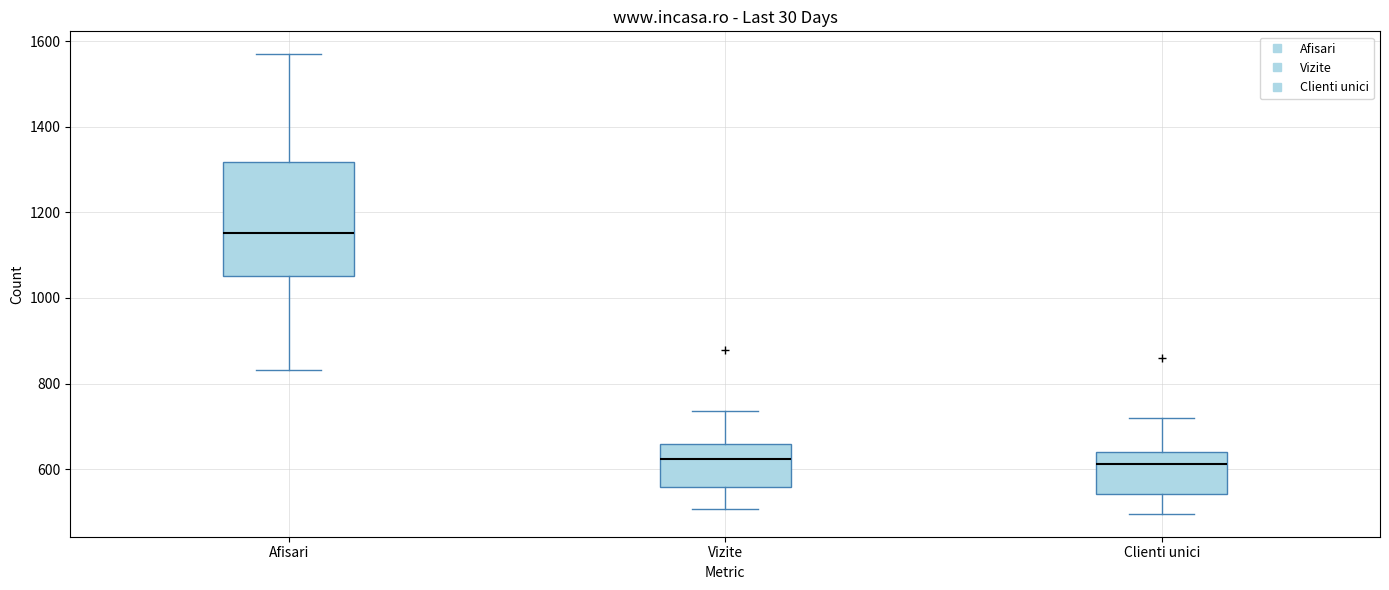

Which box is the tallest, from its lower edge to its upper edge?

Afisari